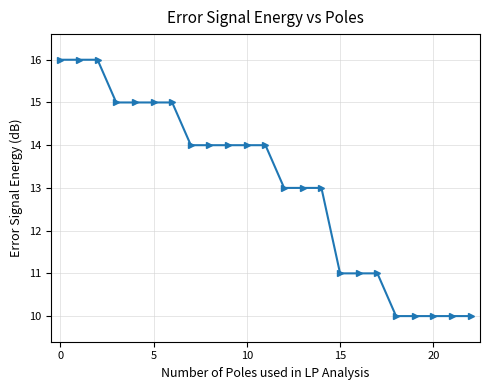

What is the maximum value shown in the chart?

16